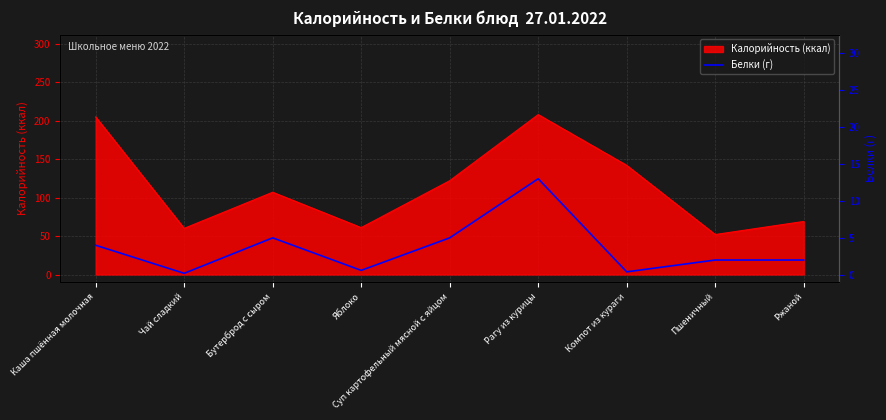

What is the highest value of the Калорийность (ккал) series?

208